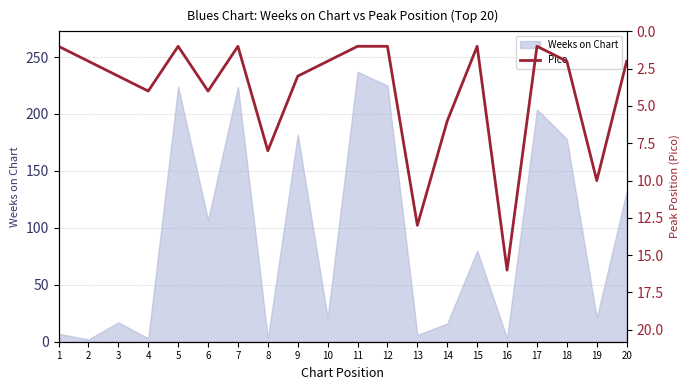

The value of Weeks on Chart at 13 is 6. True or false?

True